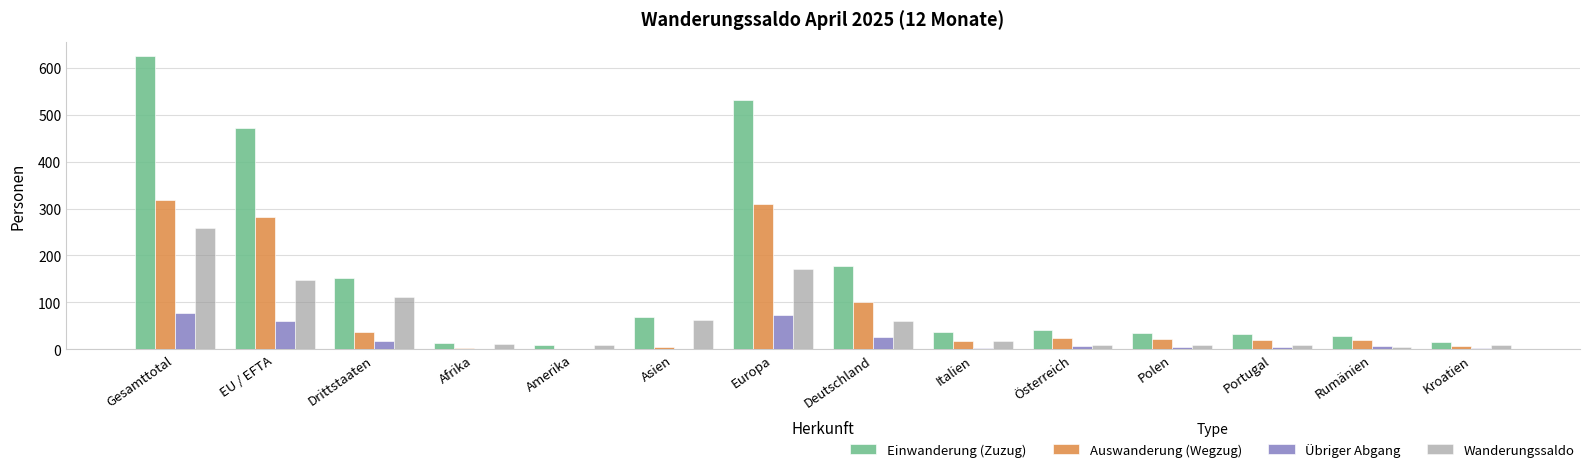

At which category does the chart reach its peak across all series?

Gesamttotal